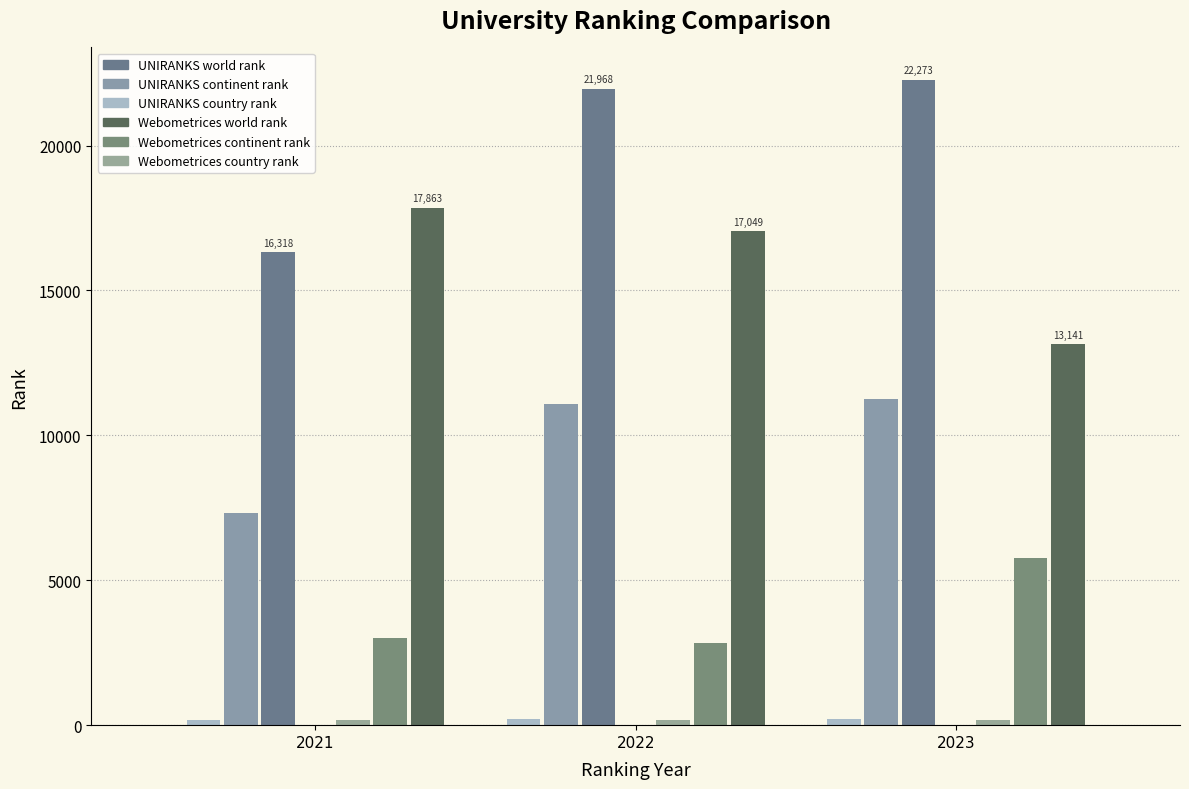

How many values in the Webometrices continent rank series exceed 3003?

1